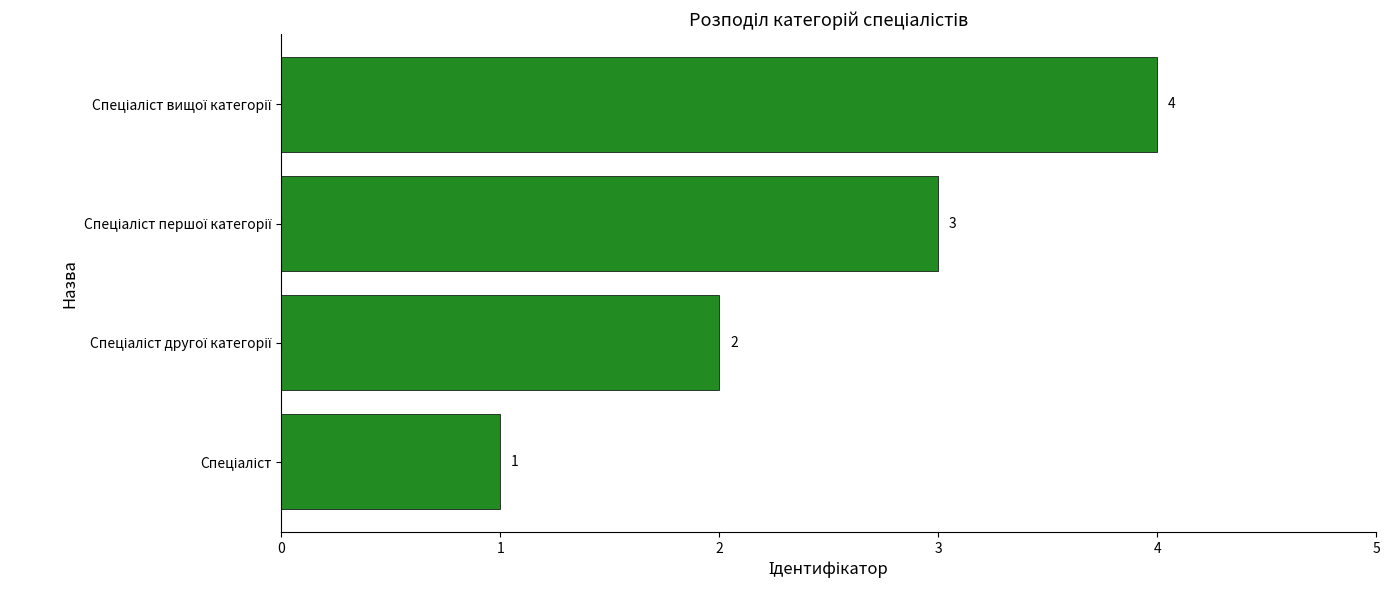

How many bars are there in total?

4